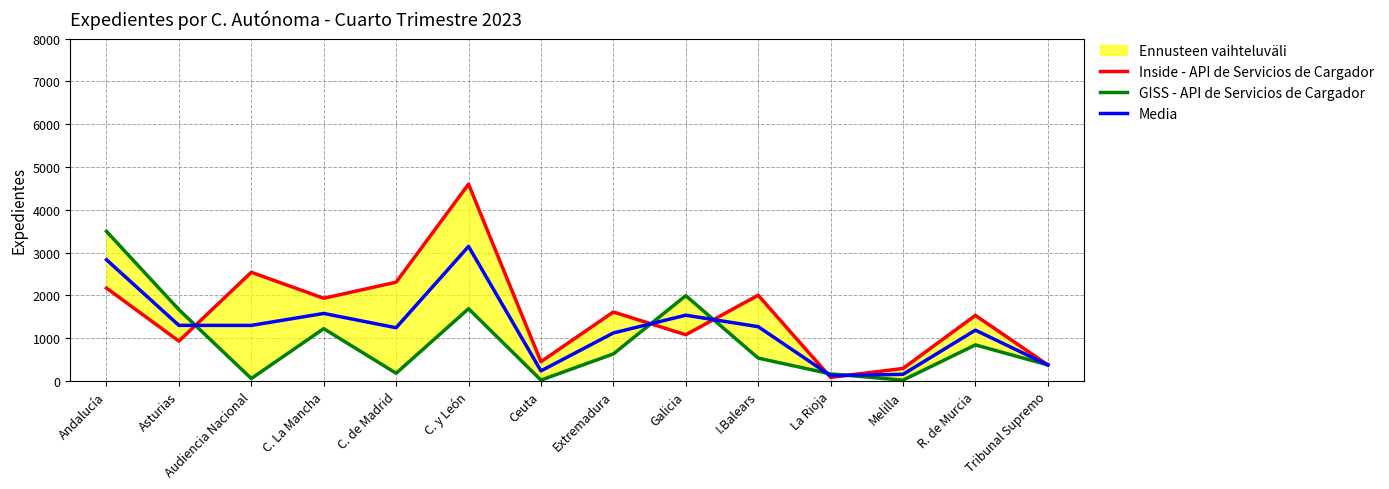

How many data points in Inside - API de Servicios de Cargador are less than 1610?

7